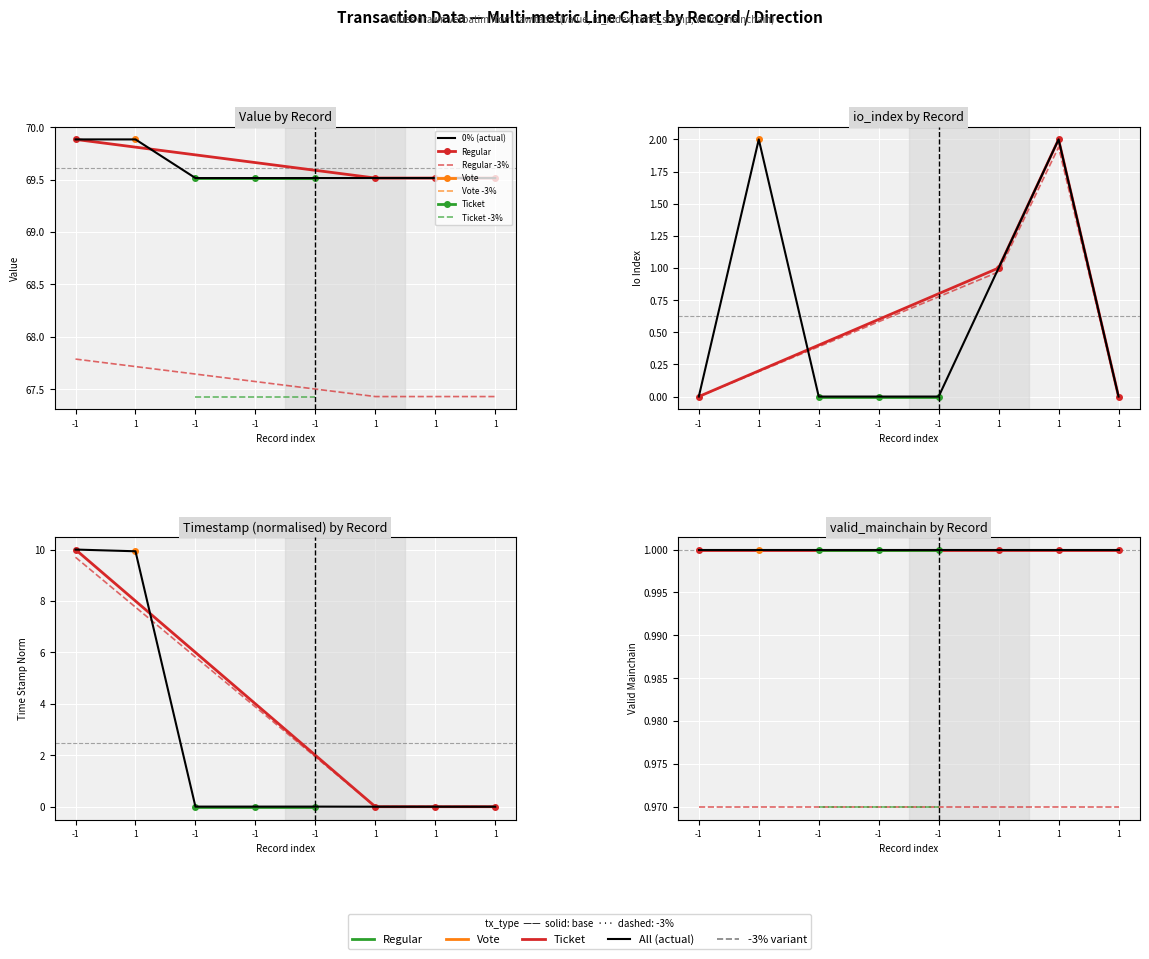

What is the maximum value shown in the chart?

69.9